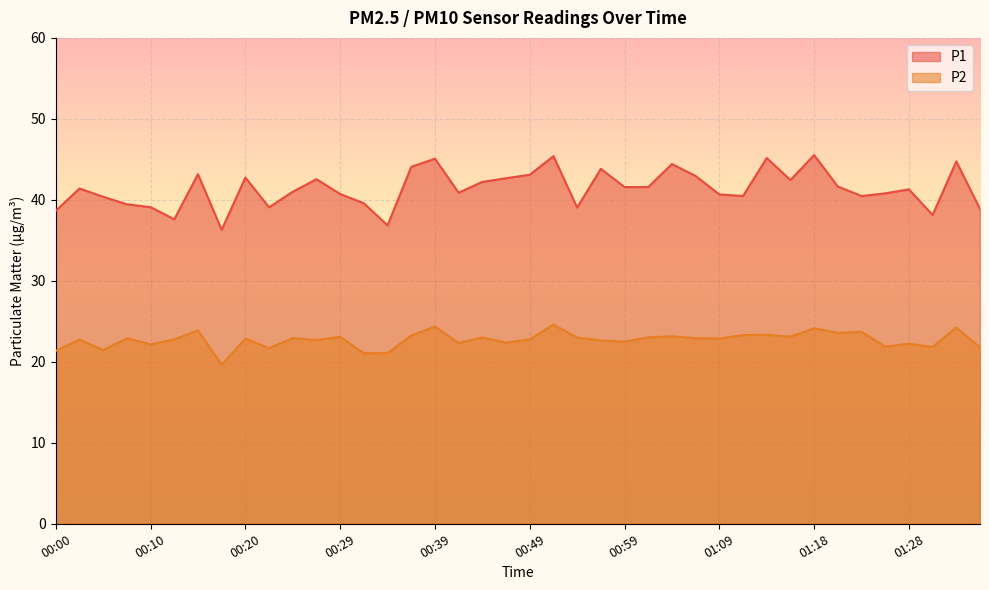

True or false: P1 and P2 cross at least once.

False